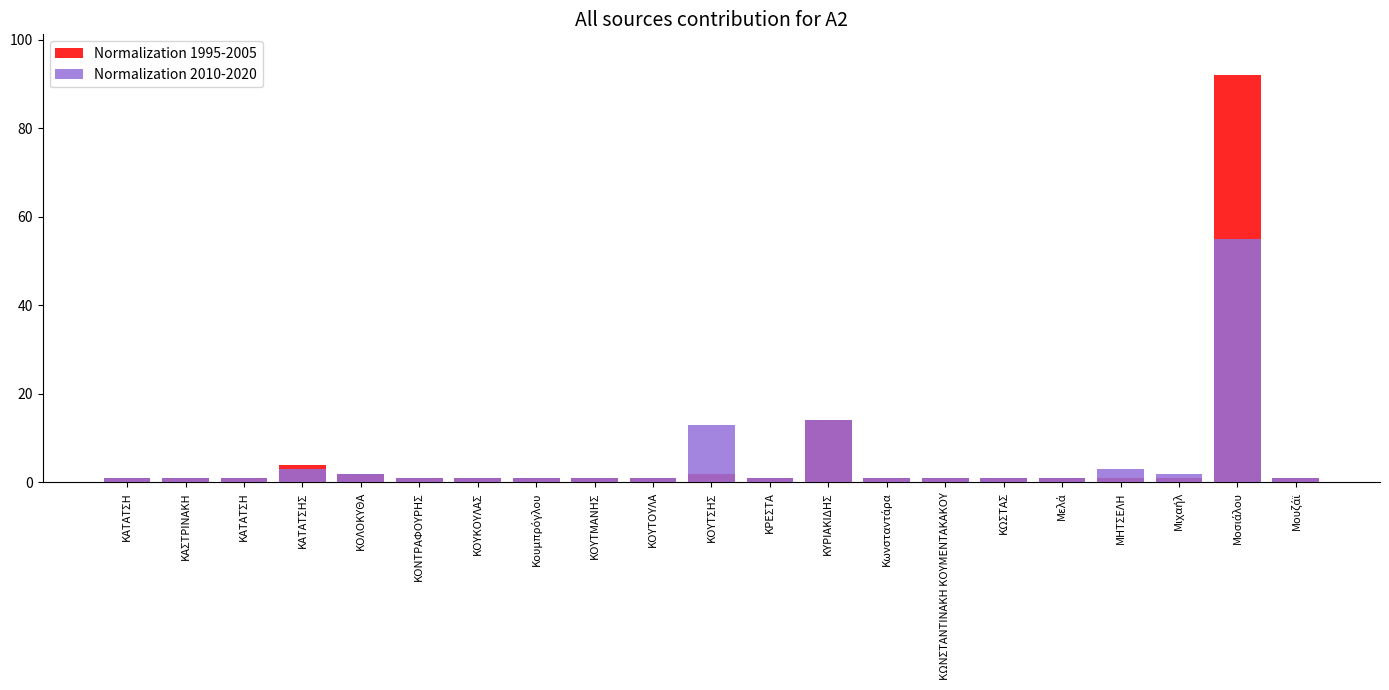

What is the difference between the second highest and minimum values in the Normalization 1995-2005 series?

13